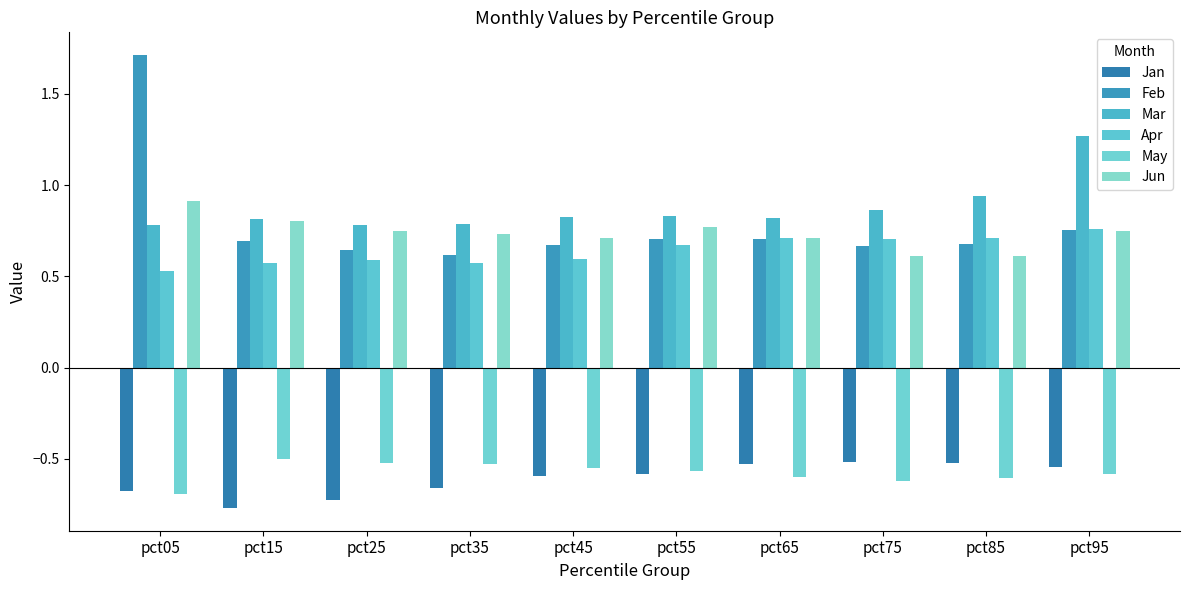

What is the value of the Feb bar at the 6th from the left?

0.7